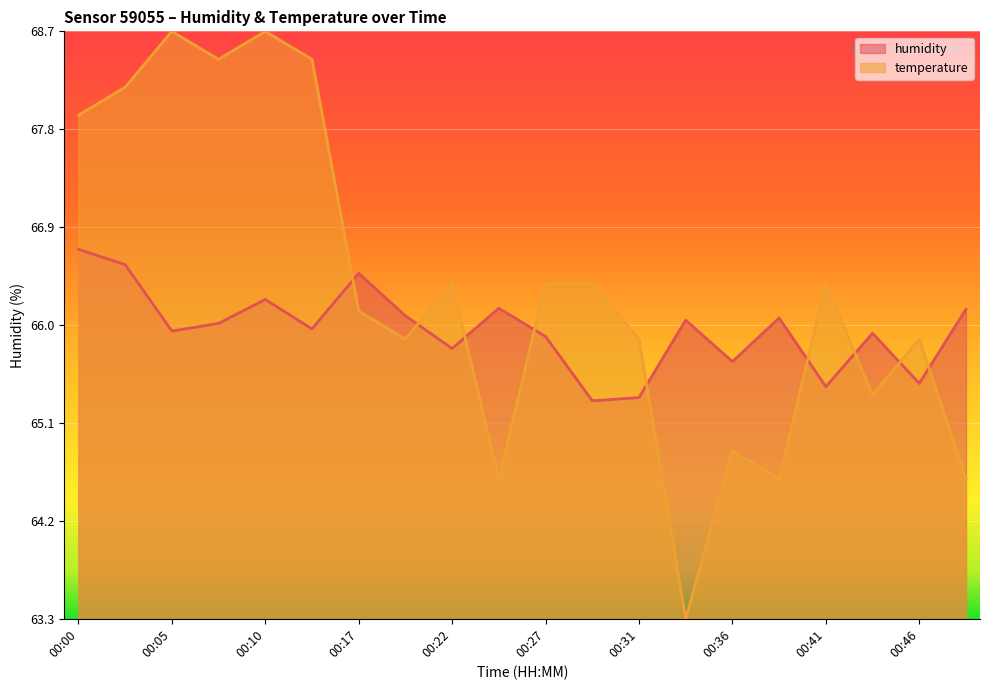

At which category is the sum across all series the highest?

00:10